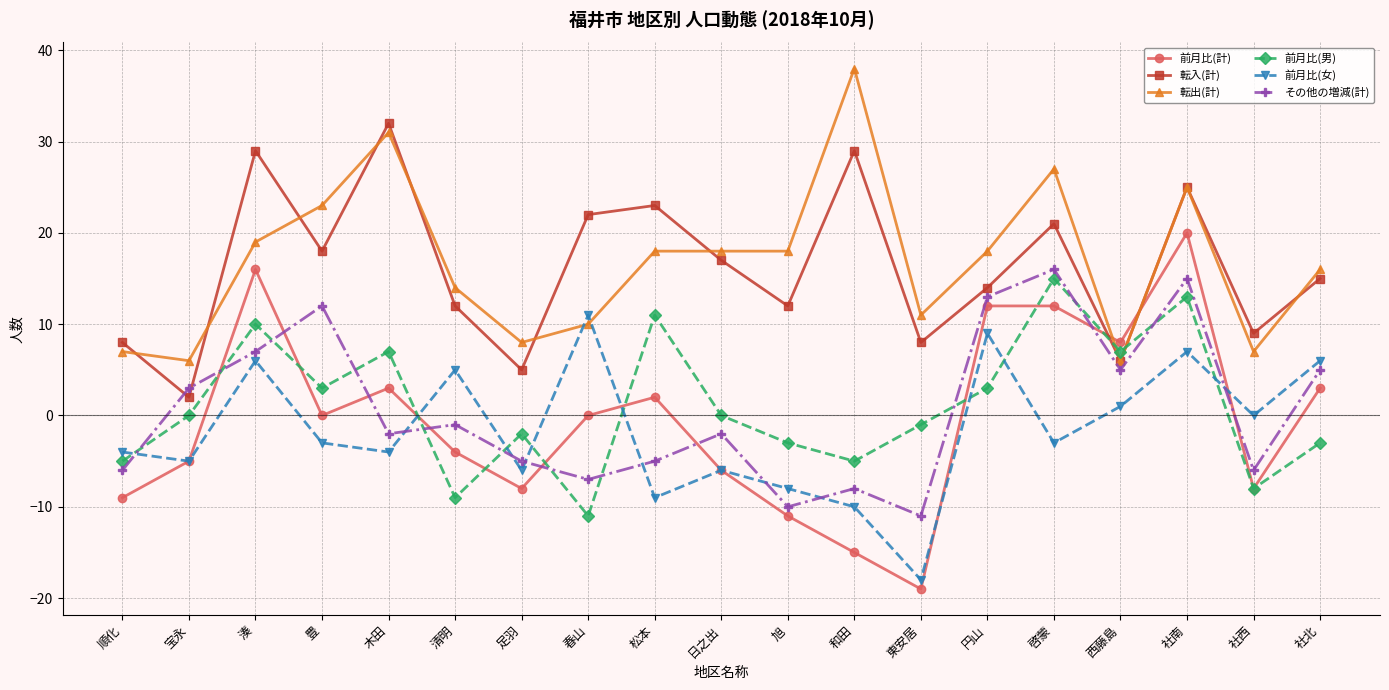

Is the value of 転入(計) at 木田 greater than the value of 前月比(女) at 木田?

Yes